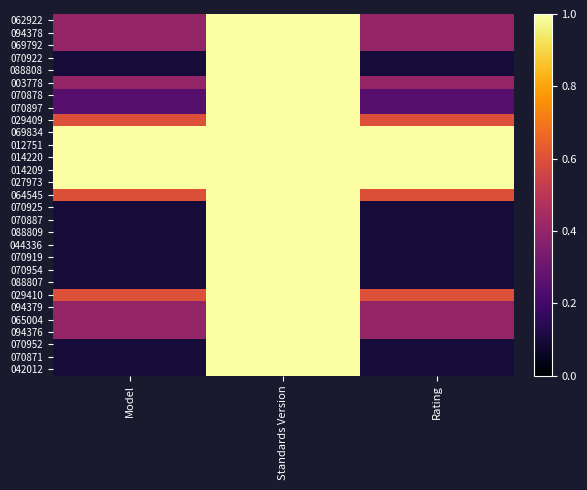

How many distinct data groups are displayed?

29